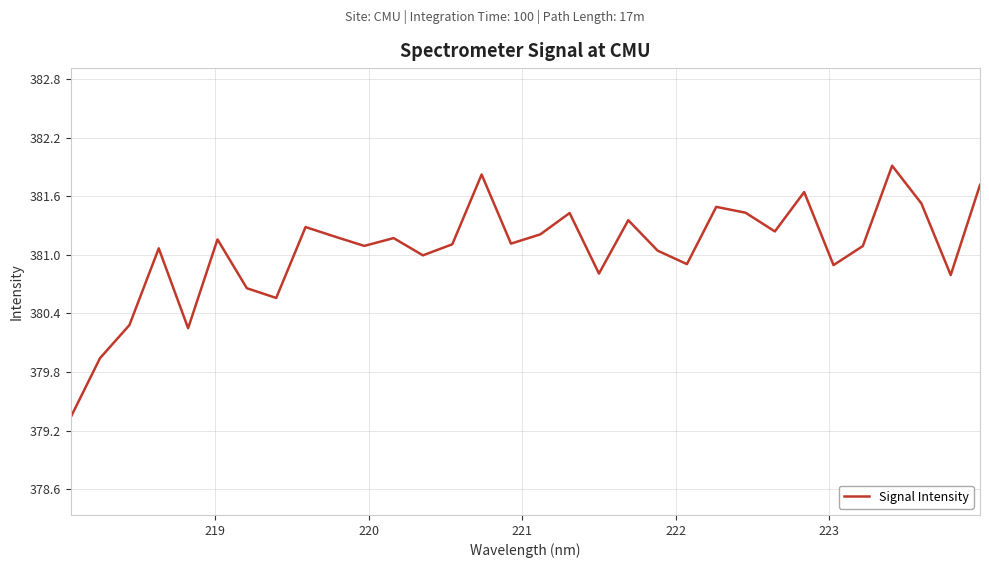

What is the smallest value displayed?

379.3